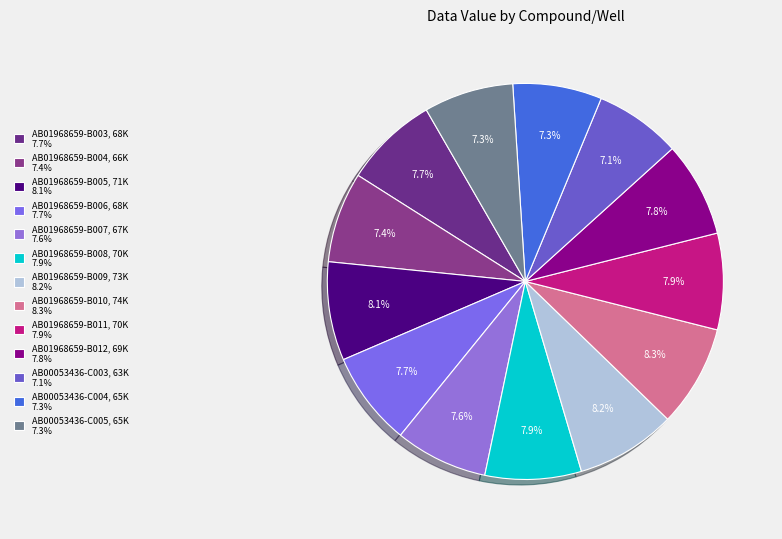

To the nearest percent, what portion does AB01968659-B006 represent?

8%